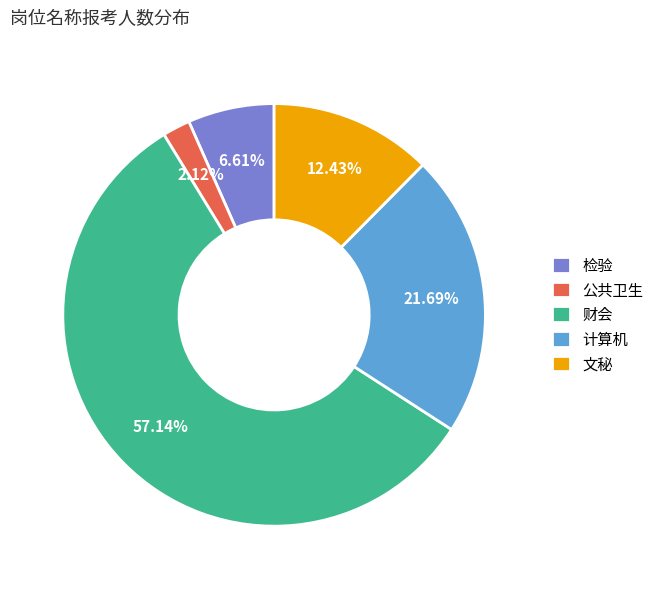

Which slice represents more than half of the pie?

财会